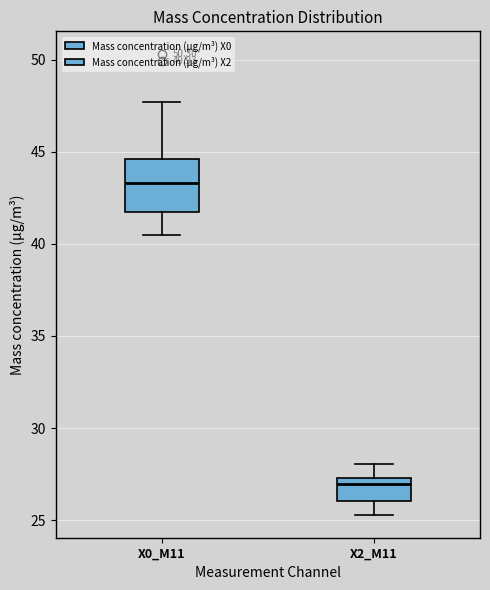

Which box's median line is the lowest?

X2_M11